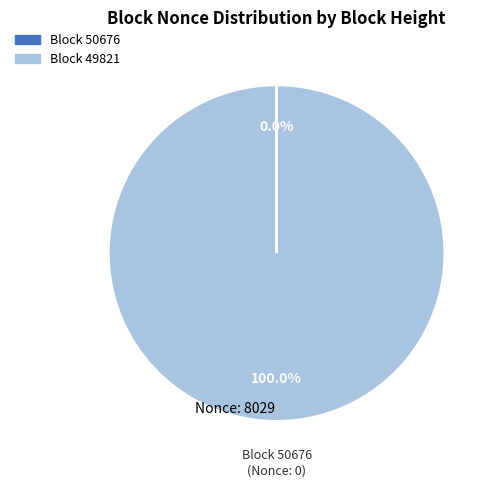

Does any single category account for the majority?

Yes